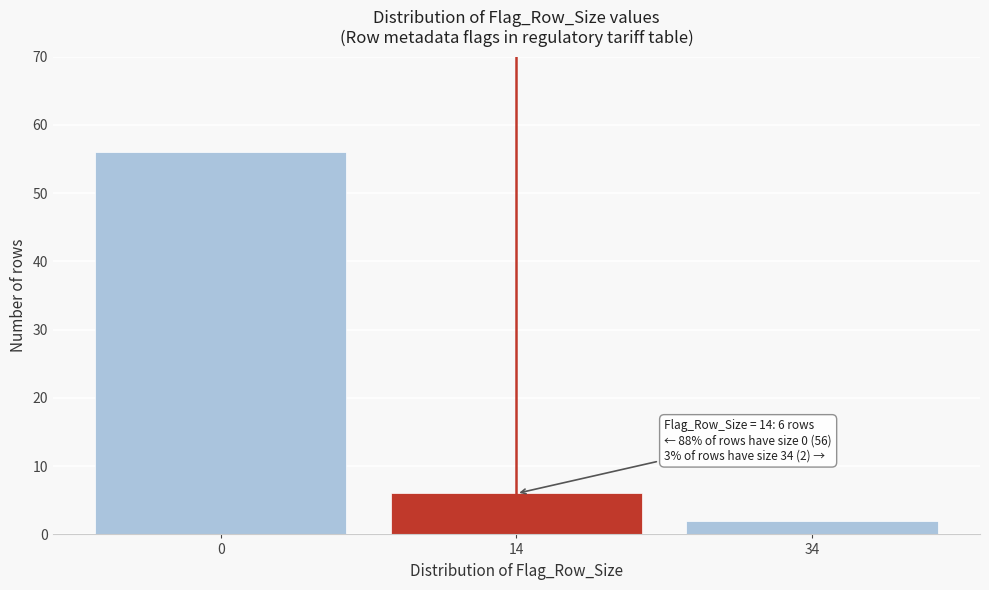

Reading right to left, transcribe all the data shown in this chart.

34=2	14=6	0=56